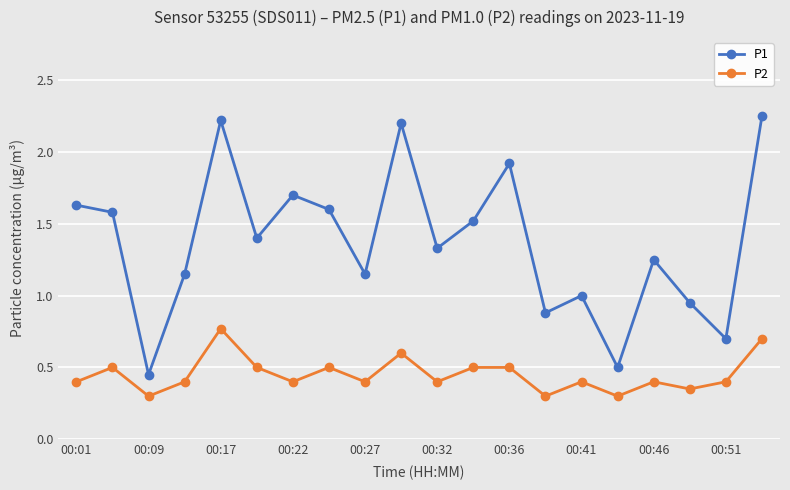

Which series has the largest range (max minus min)?

P1